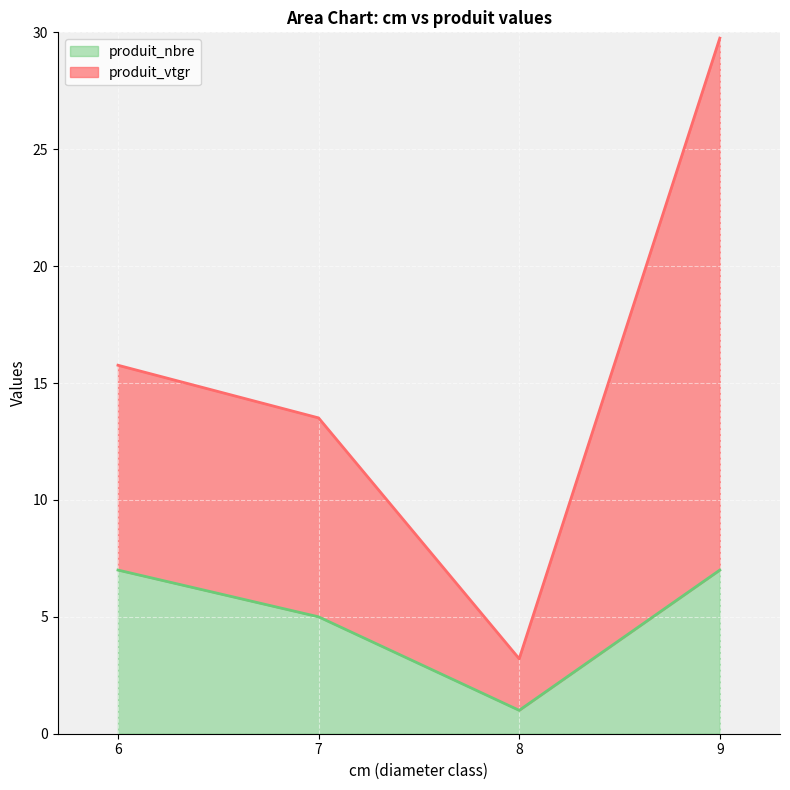

At which label does produit_nbre reach its peak?

6